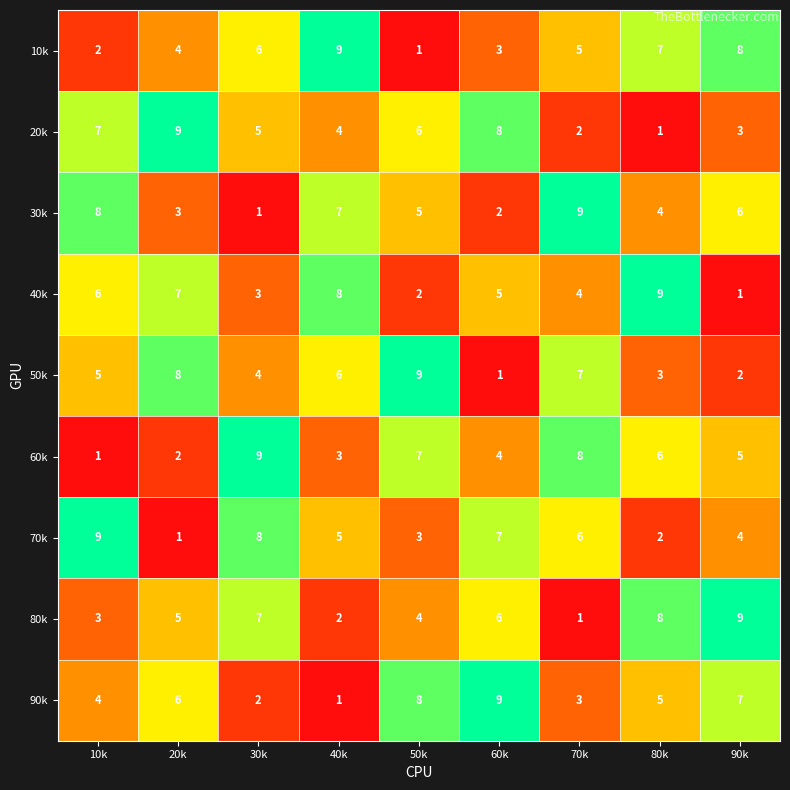

Is the value of 10k at 10k greater than the value of 30k at 90k?

No